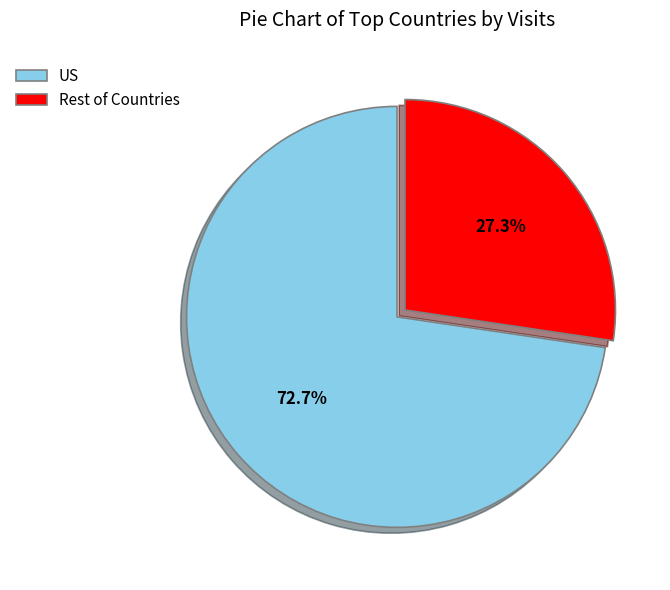

To the nearest percent, what is the difference between the largest and smallest slice percentages?

45%